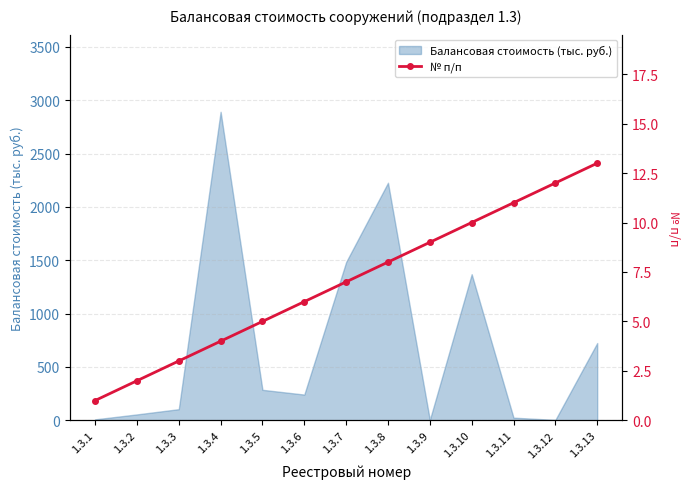

The chart shows a value of 5 at 1.3.3. True or false?

False